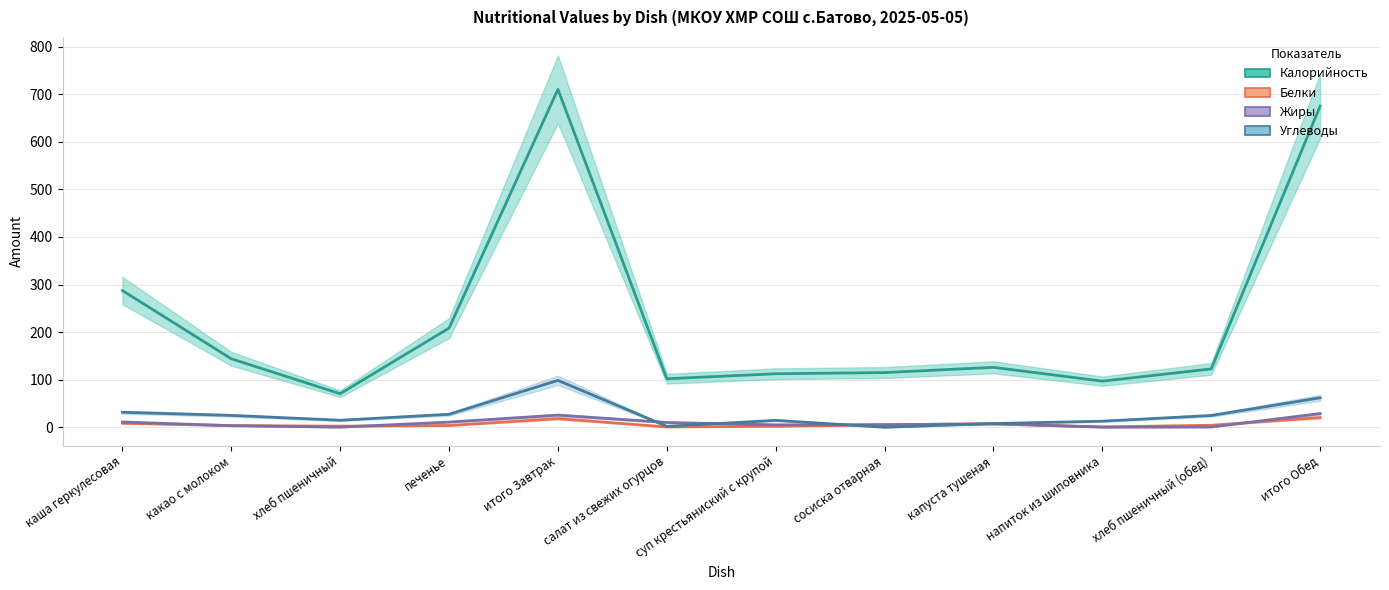

List the series in order of their peak value, lowest first.

Белки, Жиры, Углеводы, Калорийность